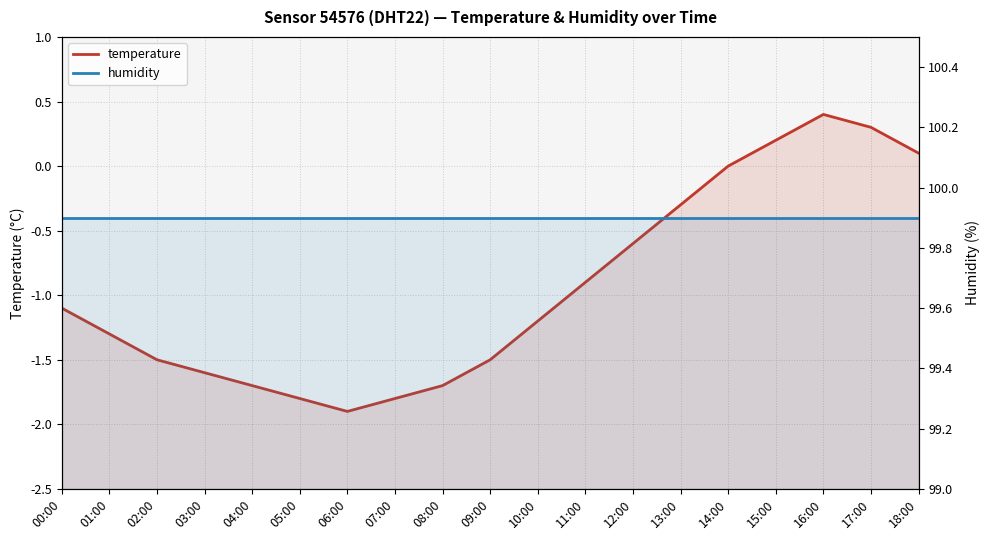

At which label does humidity reach its minimum?

00:00